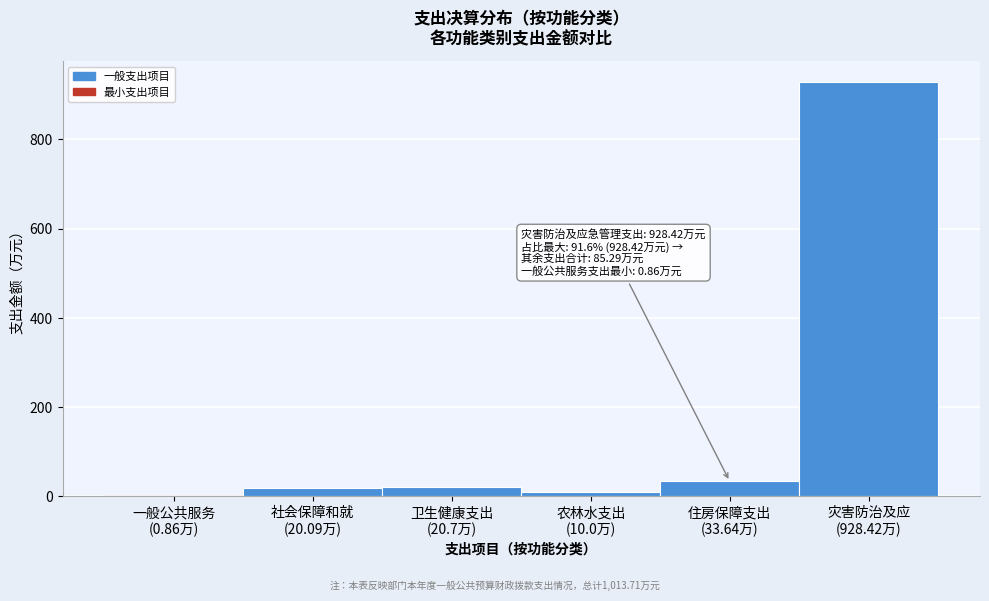

What is the sum of all values?

1013.7